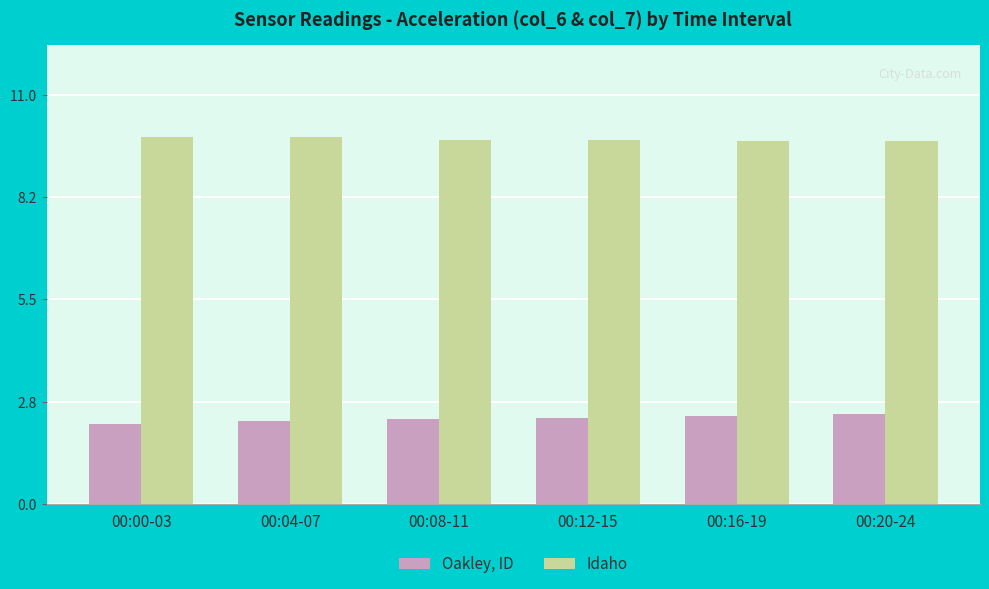

Reading right to left, transcribe all the data shown in this chart.

Oakley, ID: 00:20-24=2.4	00:16-19=2.4	00:12-15=2.3	00:08-11=2.3	00:04-07=2.2	00:00-03=2.1
Idaho: 00:20-24=9.8	00:16-19=9.8	00:12-15=9.8	00:08-11=9.8	00:04-07=9.9	00:00-03=9.9